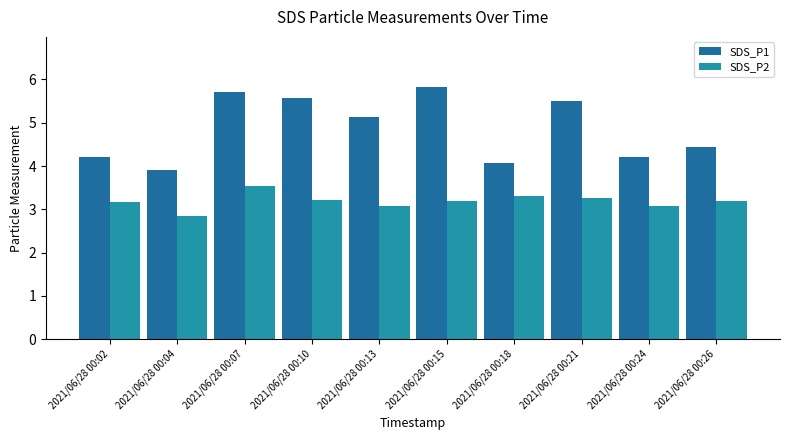

At which category is the sum across all series the highest?

2021/06/28 00:07